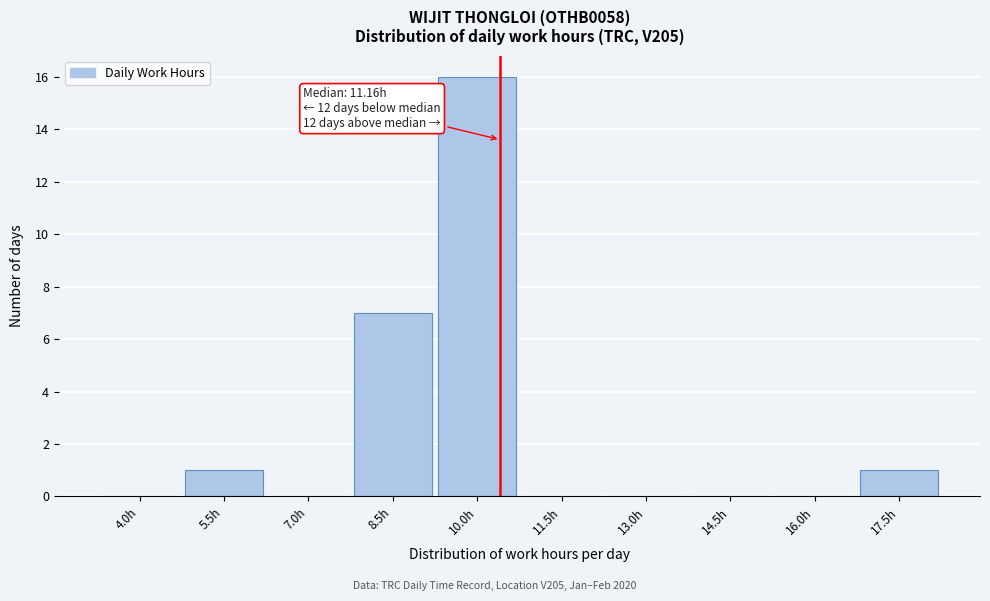

Reading right to left, transcribe all the data shown in this chart.

17.5h=1	16.0h=0	14.5h=0	13.0h=0	11.5h=0	10.0h=16	8.5h=7	7.0h=0	5.5h=1	4.0h=0